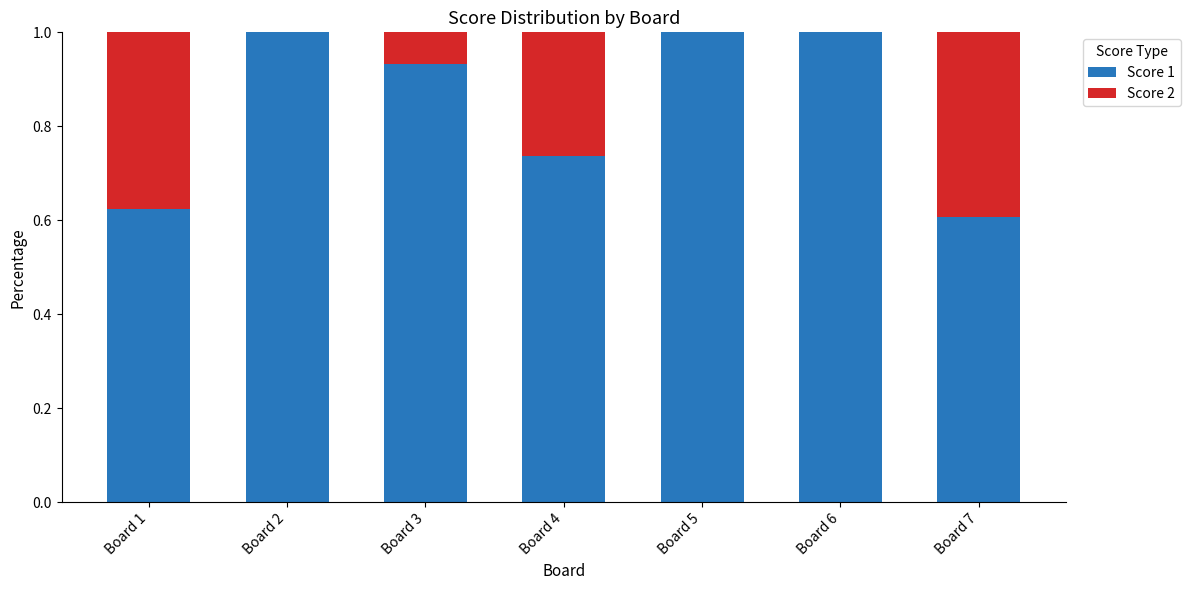

Is it true that Score 1 equals 1.0 at Board 5?

True